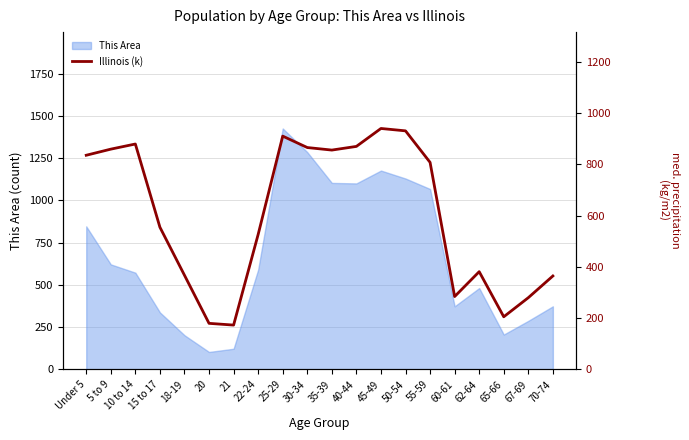

Which category has the lowest value across all series?

21